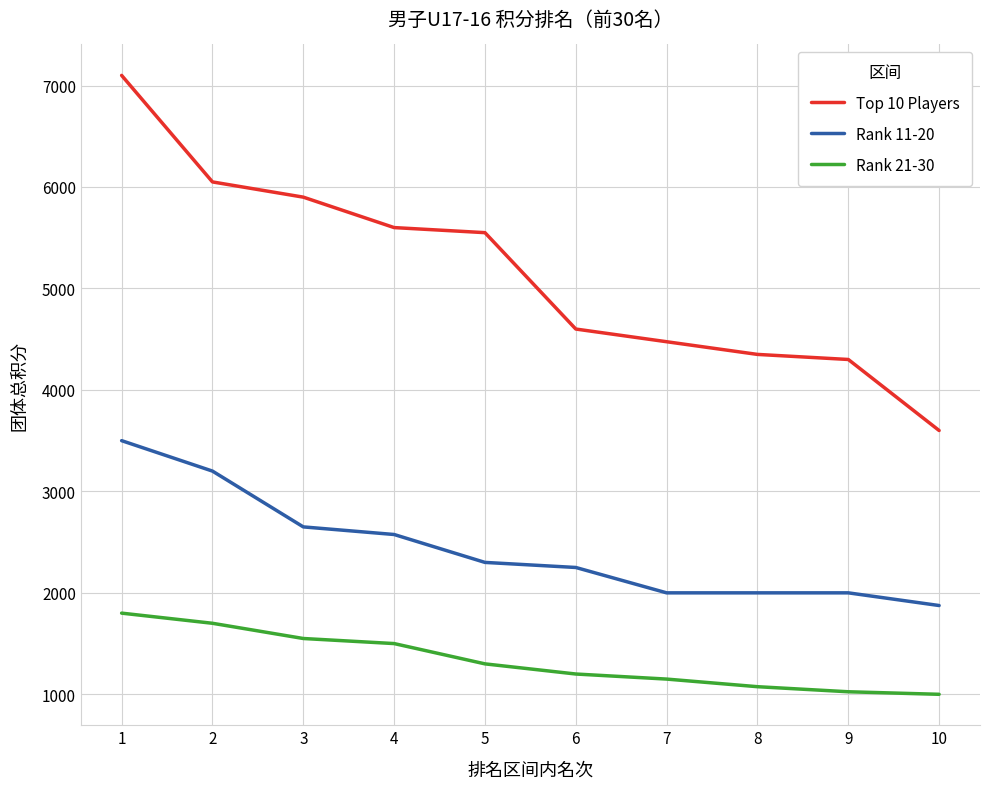

List the series in order of their overall mean, highest first.

Top 10 Players, Rank 11-20, Rank 21-30